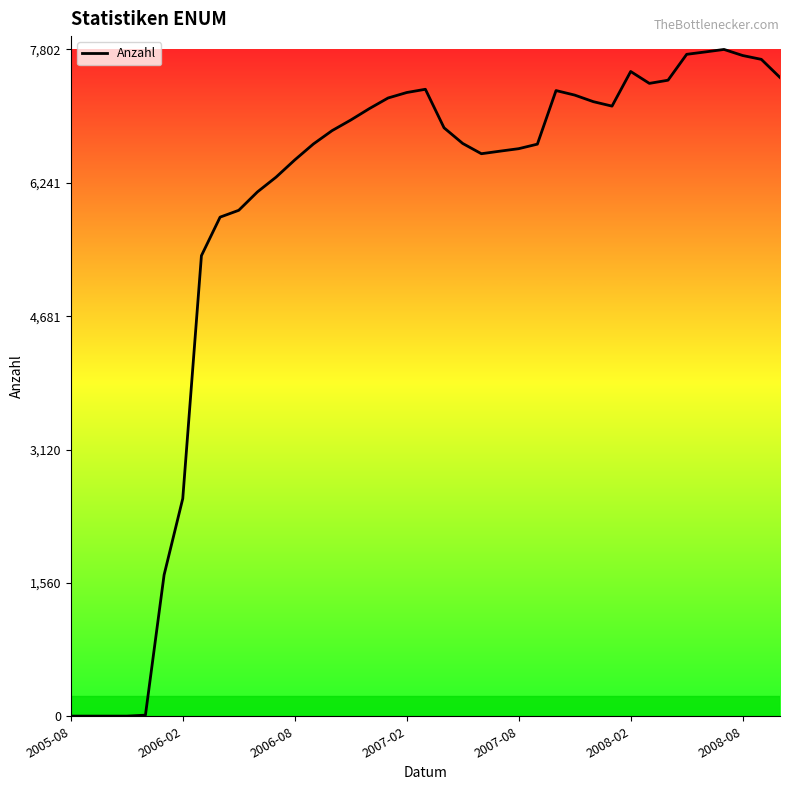

What is the maximum value shown in the chart?

7802